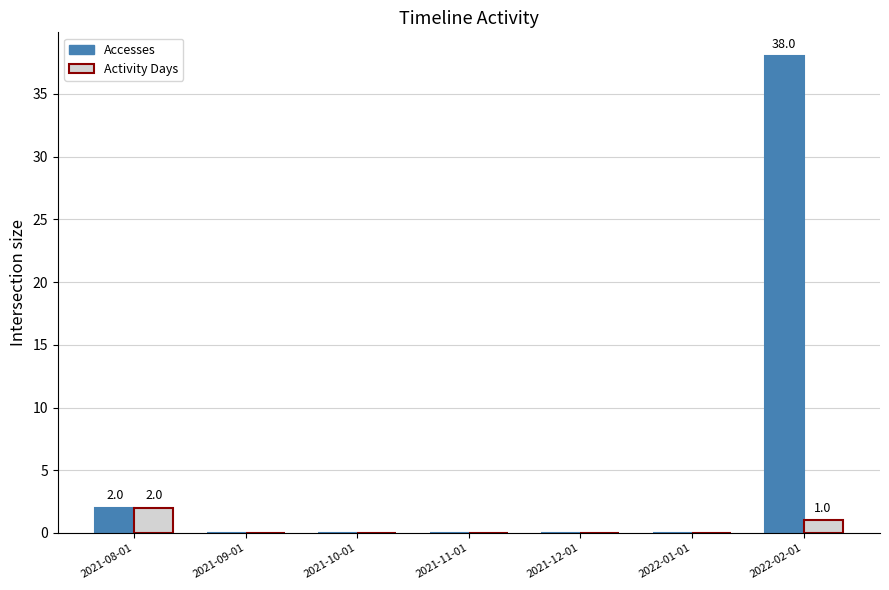

At which category is the sum across all series the highest?

2022-02-01